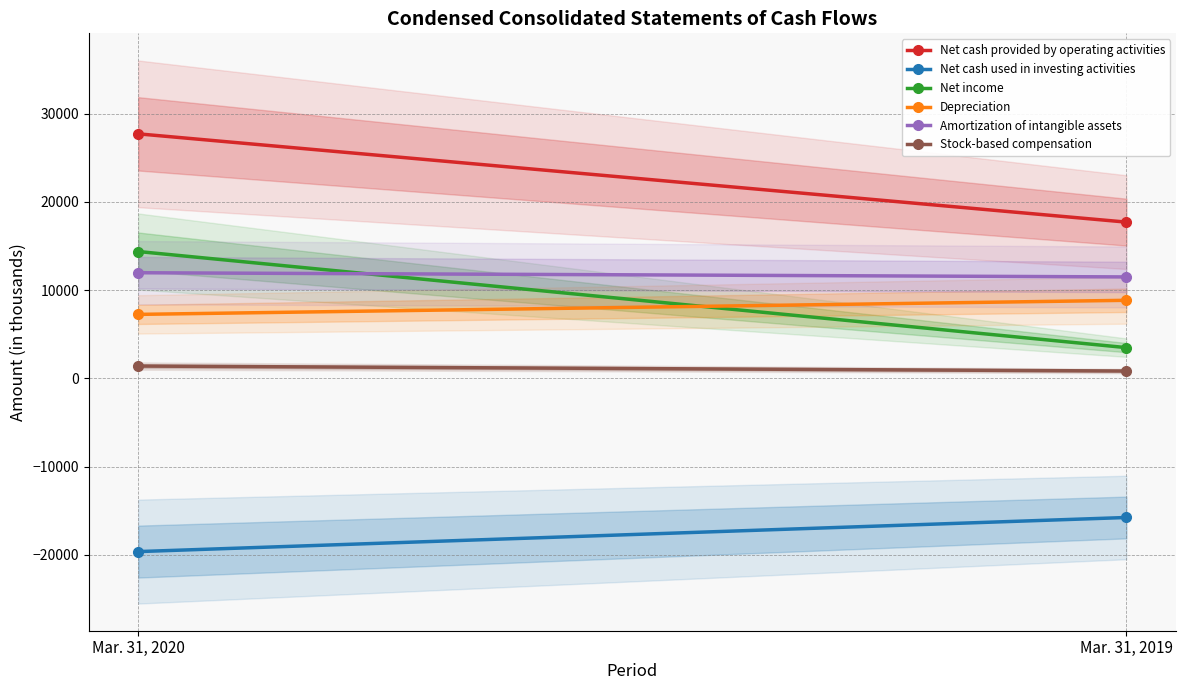

At which category is the sum across all series the highest?

Mar. 31, 2020